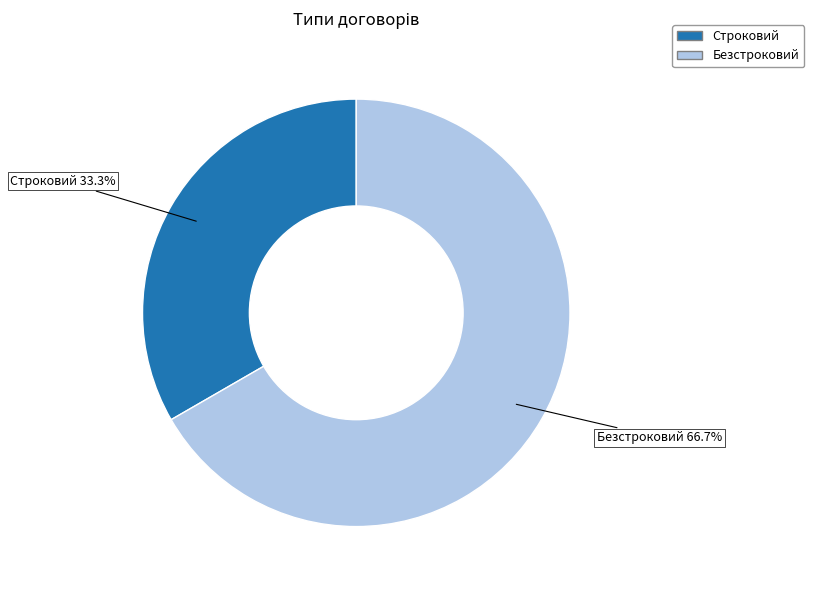

What percentage do Строковий and Безстроковий together represent?

100.0%